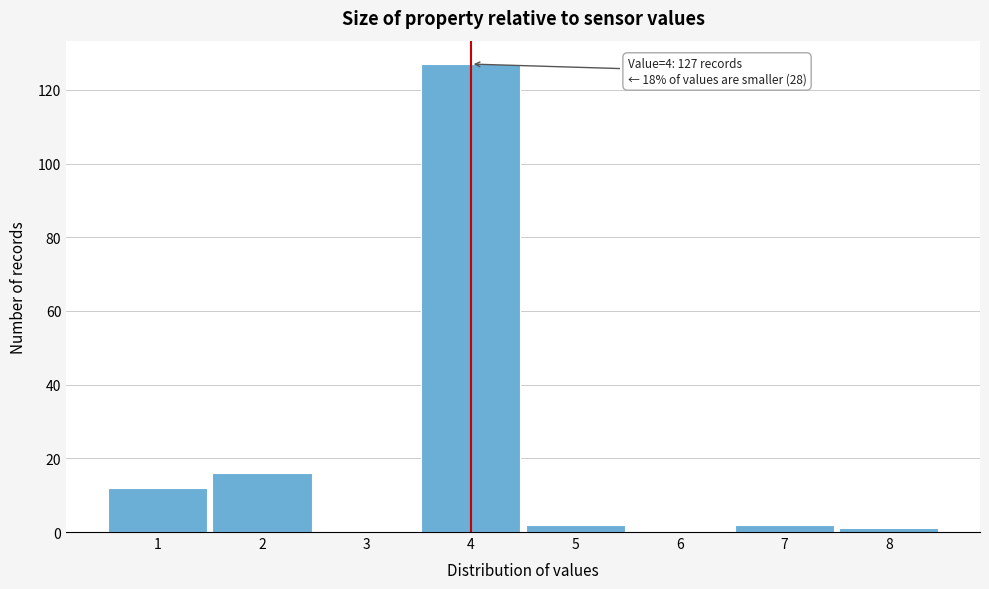

Reading left to right, transcribe all the data shown in this chart.

1=12	2=16	3=0	4=127	5=2	6=0	7=2	8=1